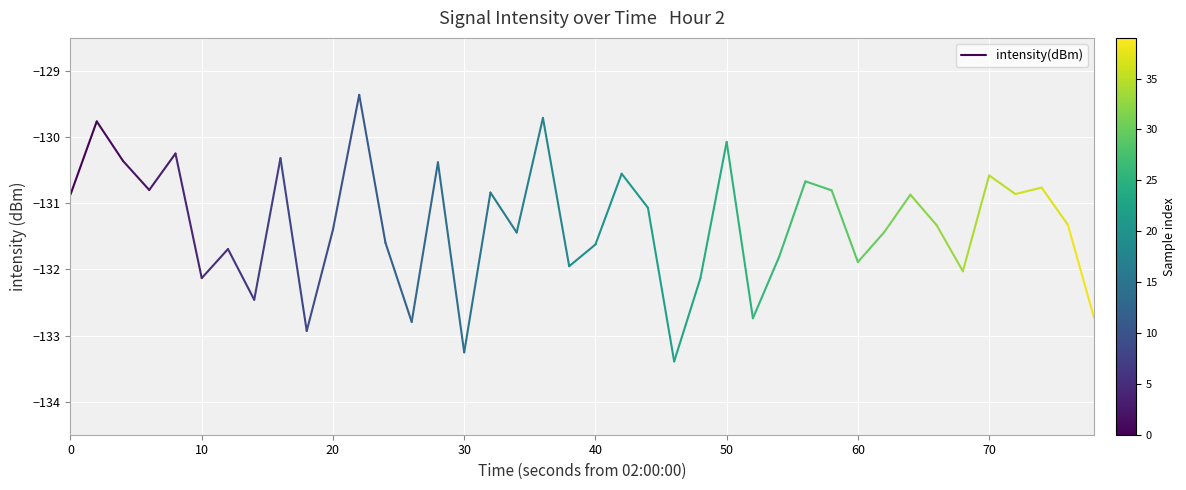

How many distinct data groups are displayed?

1